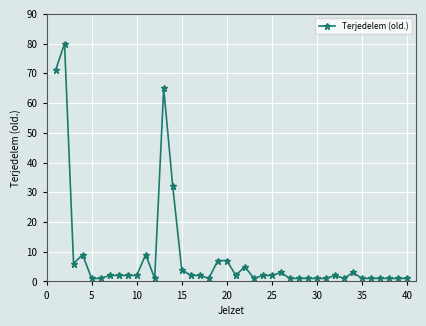

True or false: the data has more than 0 interior local peaks.

True